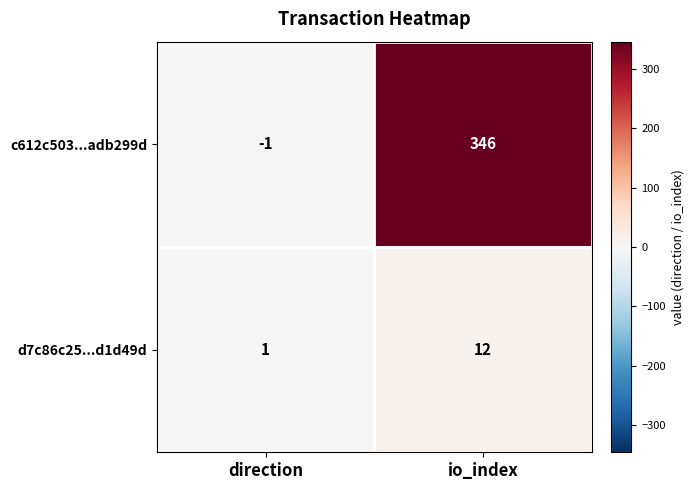

At which category does the chart reach its minimum across all series?

direction